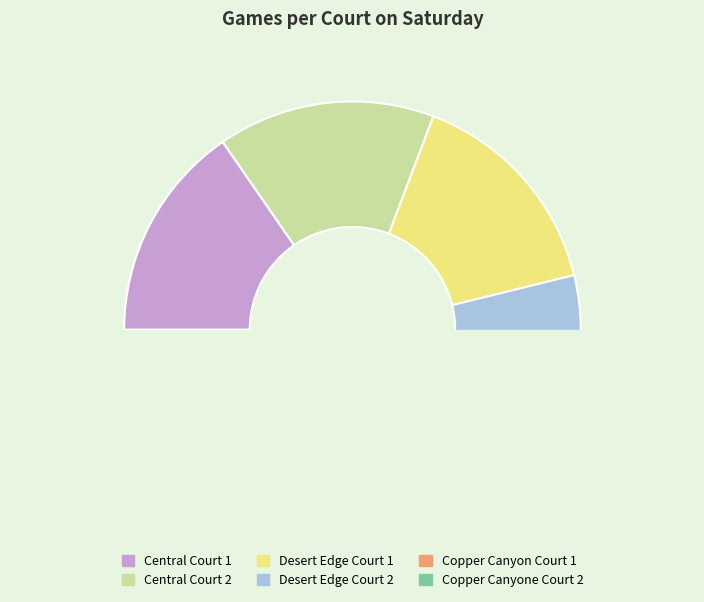

True or false: Central Court 1 accounts for 7% of the total.

False